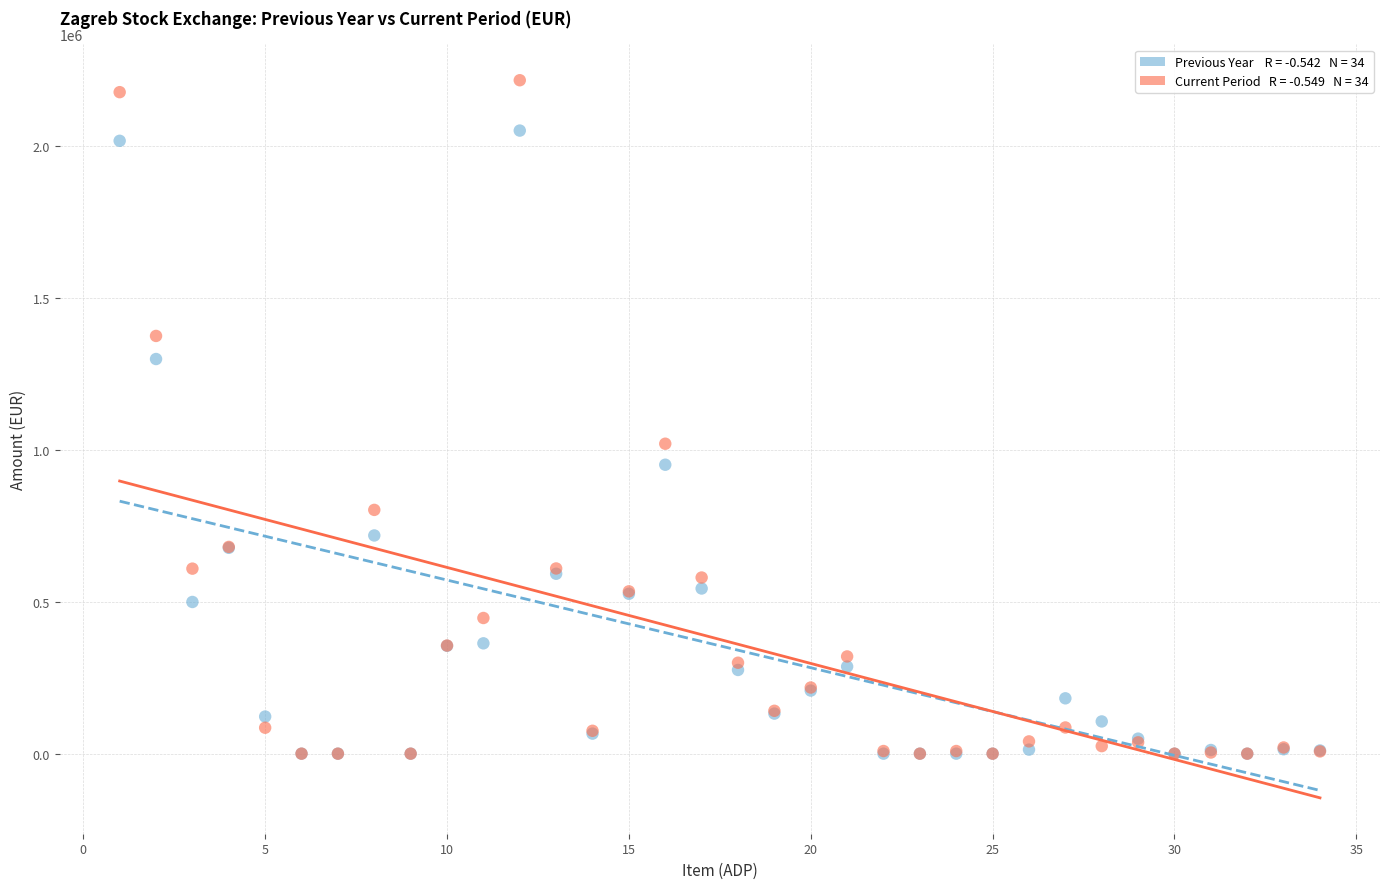

Across all series, what Y value is closest to 1108609?

1020448